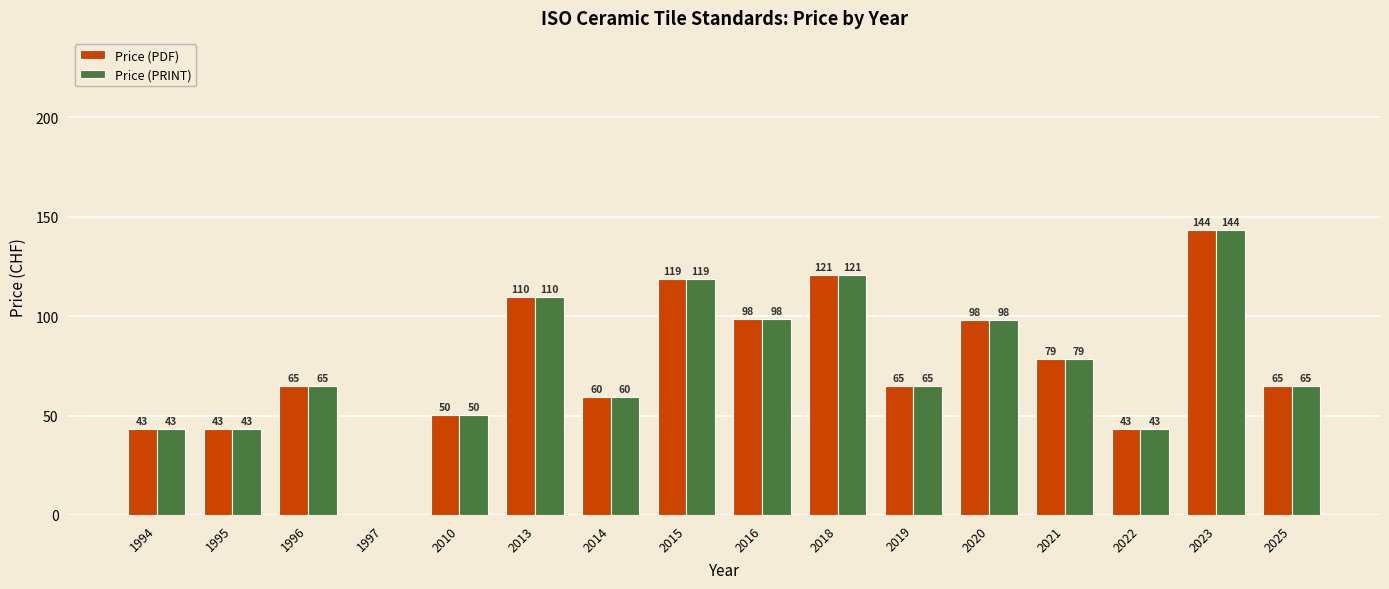

What is the sum of the Price (PRINT) values at 2019 and 1996?

130.0